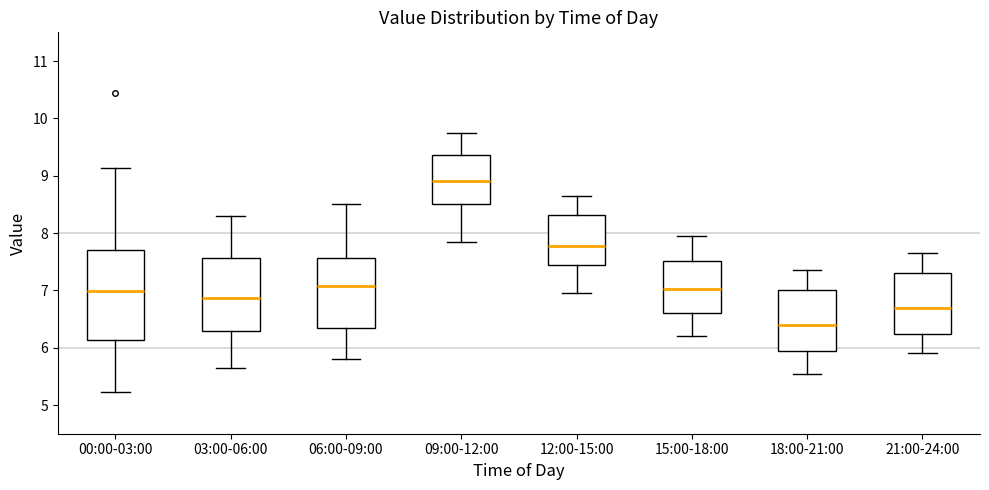

Reading left to right, read every box against the y-axis: the position of its median line, the range the box covers, and the ends of its whiskers. The values are not printed on the chart, so give them approximately, as read against the axis.

00:00-03:00: median 7.0, box 6.1 to 7.7, whiskers 5.2 to 9.1
03:00-06:00: median 6.9, box 6.3 to 7.6, whiskers 5.7 to 8.3
06:00-09:00: median 7.1, box 6.3 to 7.6, whiskers 5.8 to 8.5
09:00-12:00: median 8.9, box 8.5 to 9.4, whiskers 7.9 to 9.8
12:00-15:00: median 7.8, box 7.5 to 8.3, whiskers 7.0 to 8.7
15:00-18:00: median 7.0, box 6.6 to 7.5, whiskers 6.2 to 8.0
18:00-21:00: median 6.4, box 5.9 to 7.0, whiskers 5.6 to 7.4
21:00-24:00: median 6.7, box 6.2 to 7.3, whiskers 5.9 to 7.7